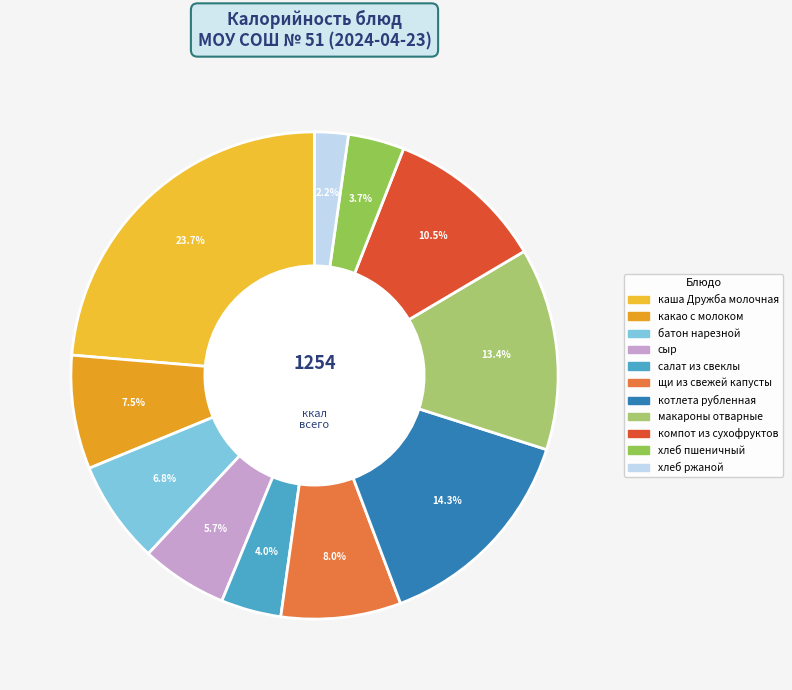

To the nearest percent, what is the average slice percentage?

9%